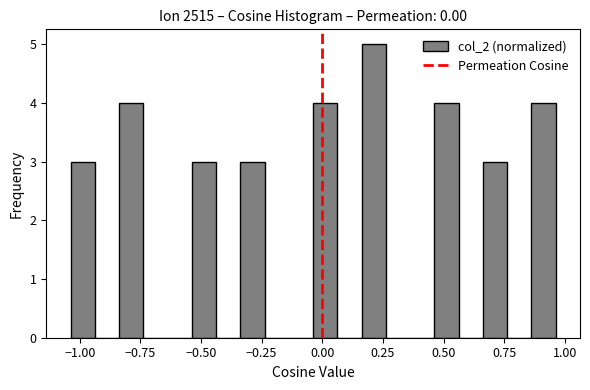

Around what value on the x-axis is the tallest bar? Give the approximate position of its centre, as read against the axis.

0.20